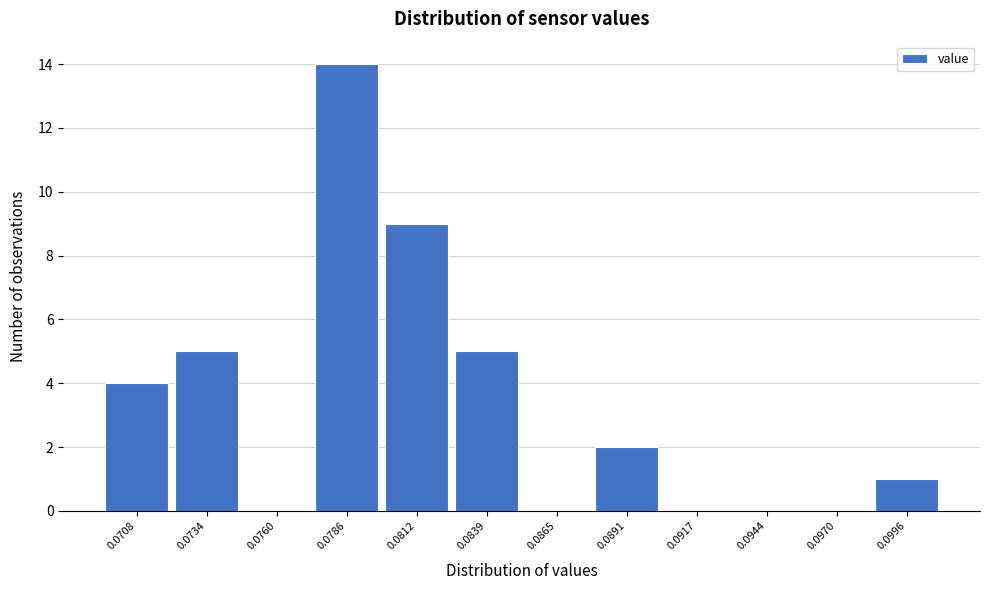

Reading left to right, transcribe all the data shown in this chart.

0.0708=4	0.0734=5	0.0760=0	0.0786=14	0.0812=9	0.0839=5	0.0865=0	0.0891=2	0.0917=0	0.0944=0	0.0970=0	0.0996=1